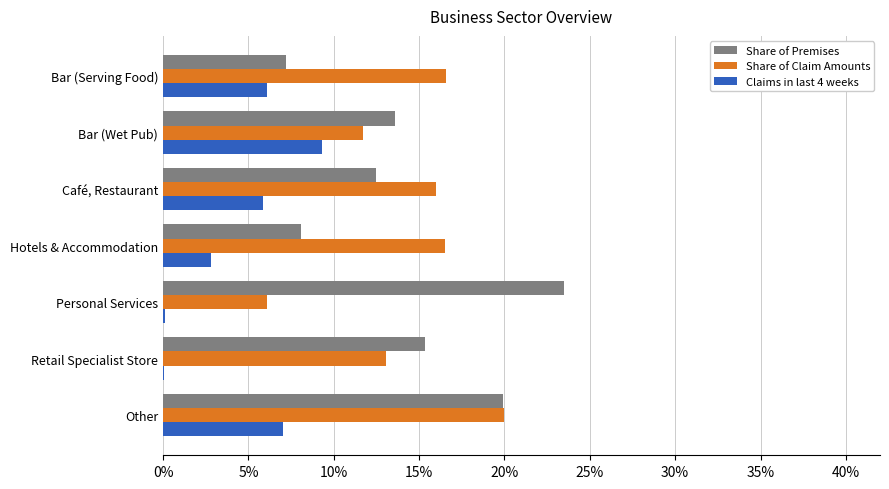

Reading left to right, what are all the values shown in this chart?

Share of Premises: 0.1	0.1	0.1	0.1	0.2	0.2	0.2
Share of Claim Amounts: 0.2	0.1	0.2	0.2	0.1	0.1	0.2
Claims in last 4 weeks: 0.1	0.1	0.1	0.0	0.0	0.0	0.1